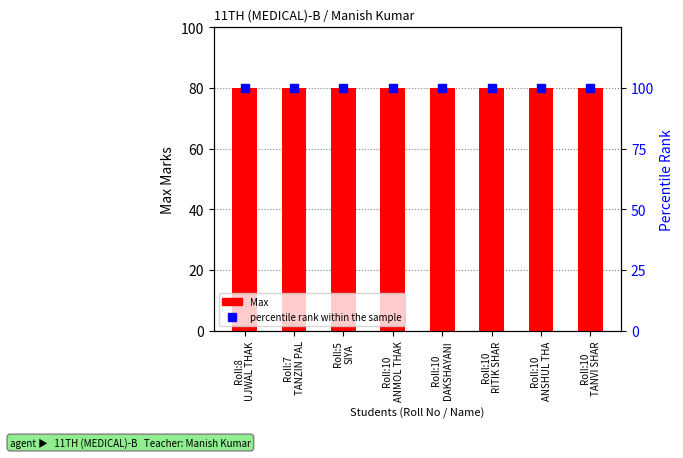

What position from the right is Roll:10
ANMOL THAK?

5